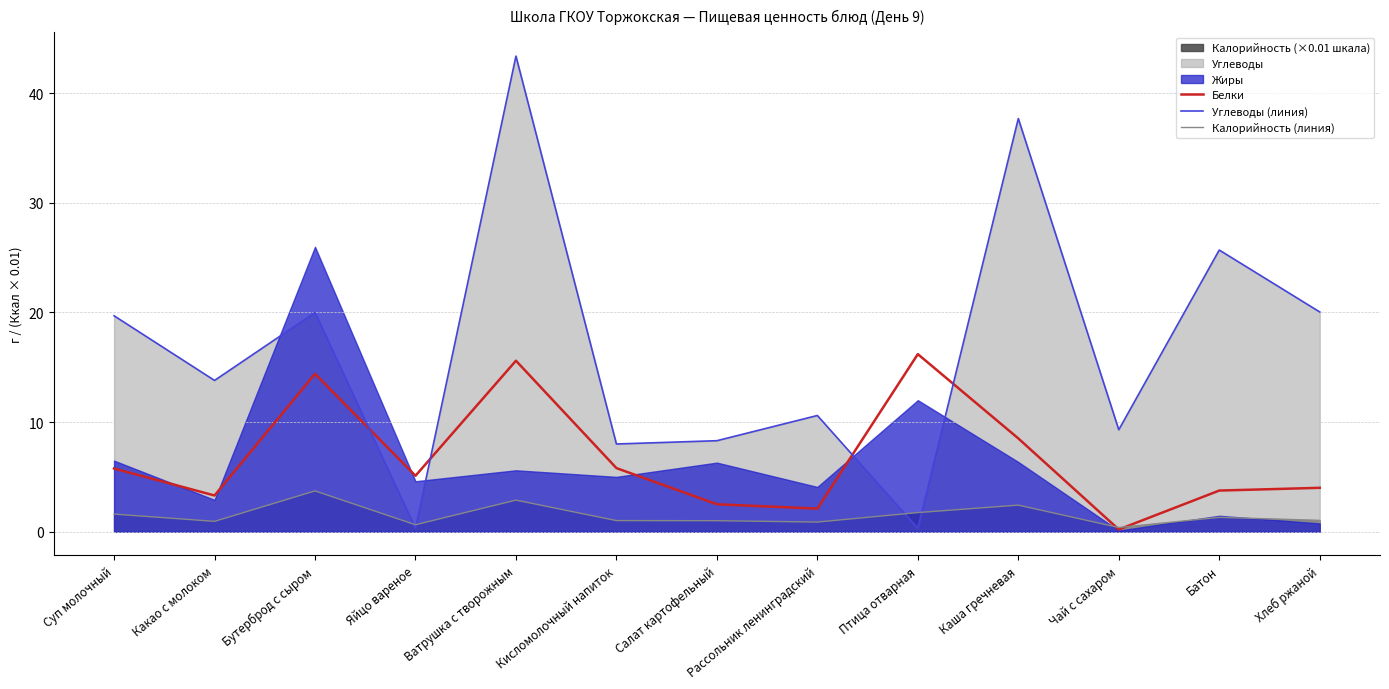

At how many categories does at least one series exceed 41?

1